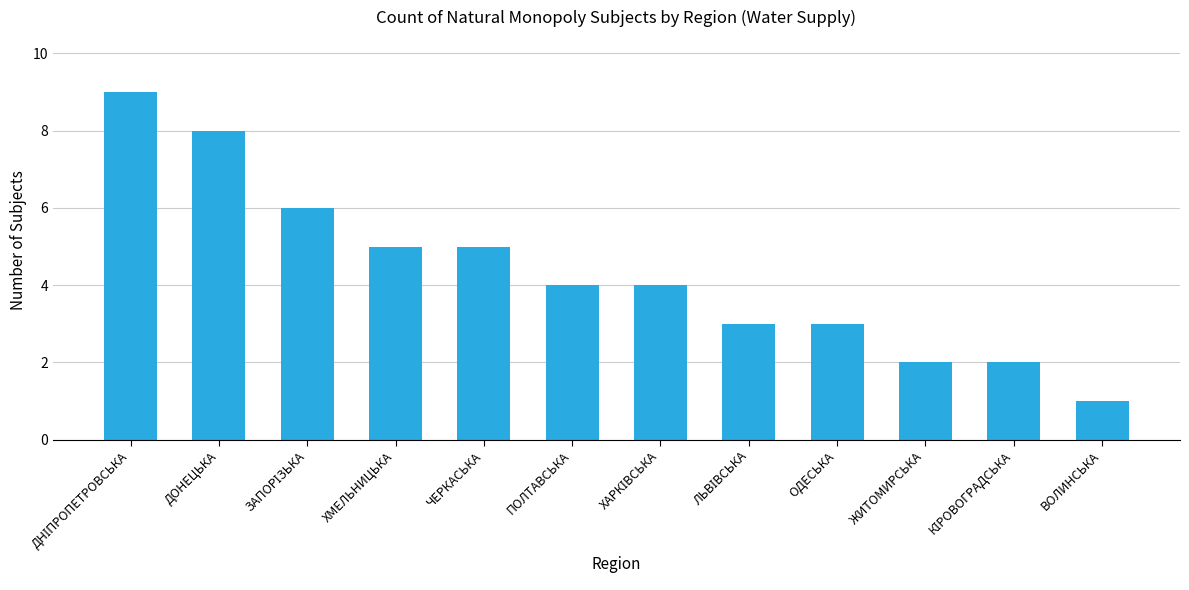

Which category has the lowest value across all series?

ВОЛИНСЬКА